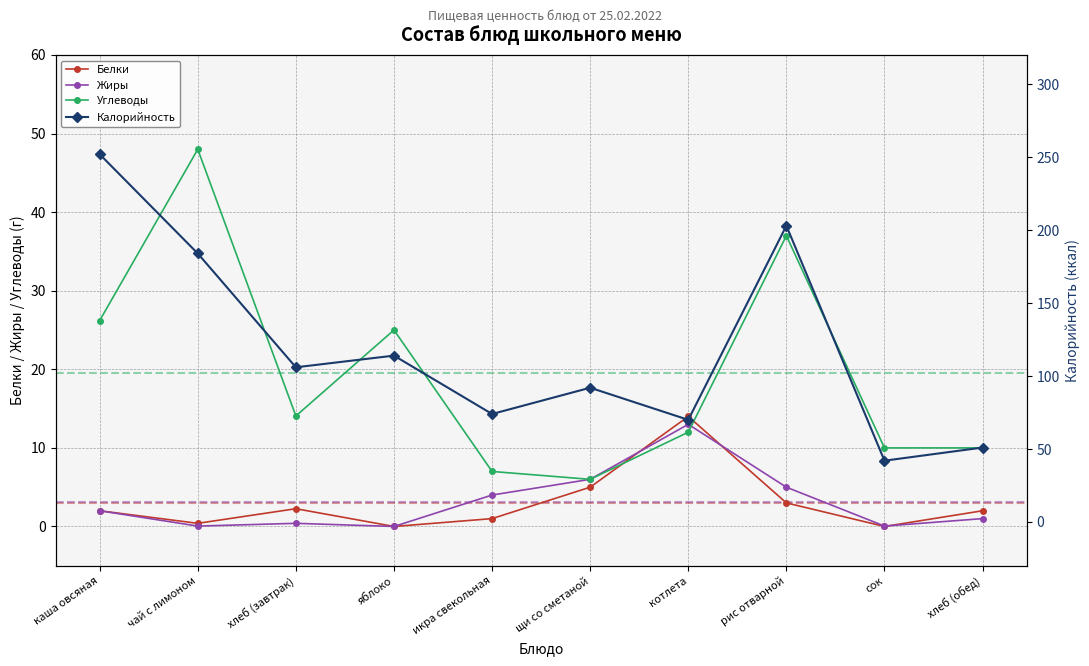

At which category does Калорийность reach its first local valley?

хлеб (завтрак)